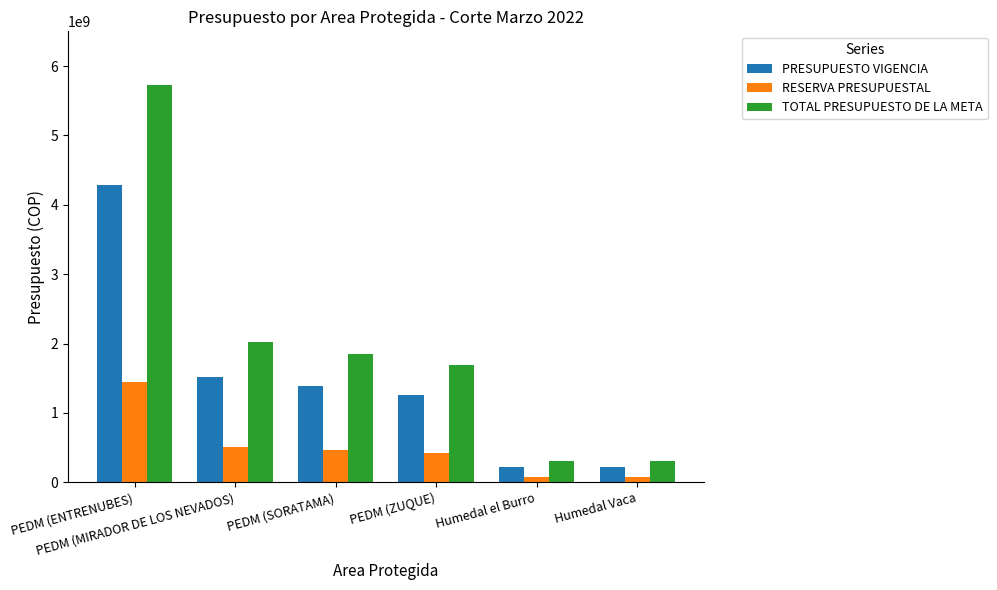

List the series in order of their overall mean, highest first.

TOTAL PRESUPUESTO DE LA META, PRESUPUESTO VIGENCIA, RESERVA PRESUPUESTAL